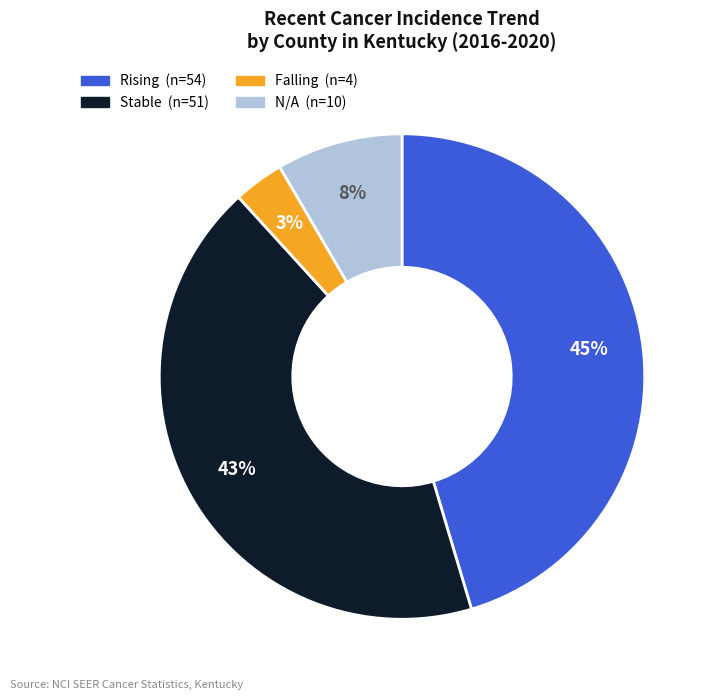

Is there a majority slice in this chart?

No